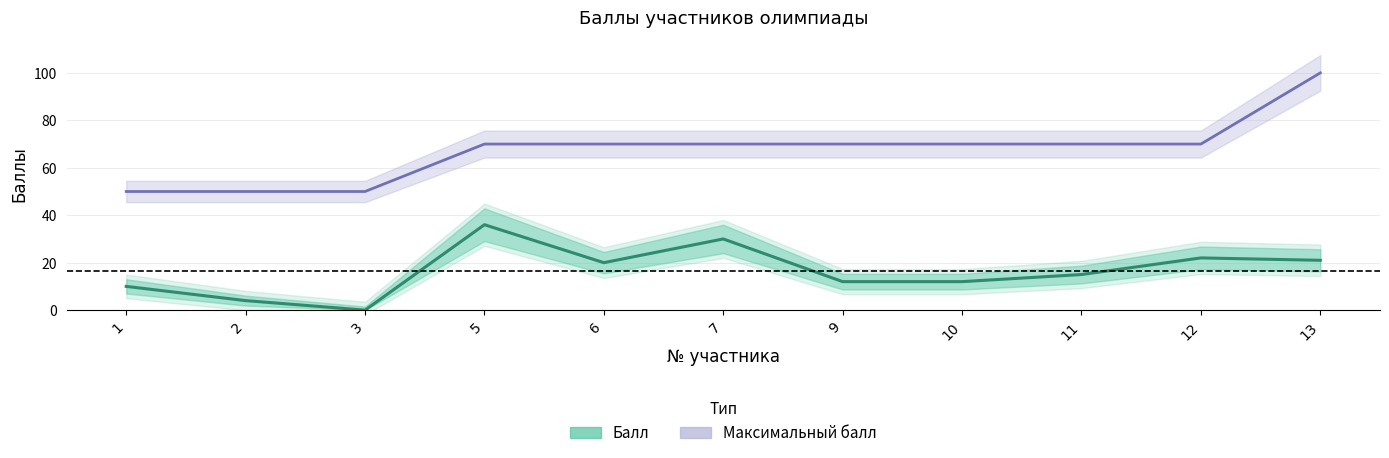

What is the difference between the maximum and second lowest values in the Максимальный балл series?

50